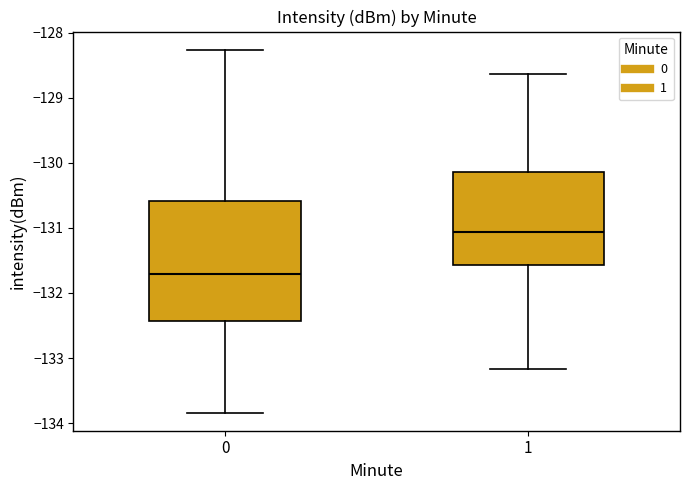

Where does the median line of the box at x = 1 sit on the y-axis? The values are not printed on the chart, so give them approximately, as read against the axis.

-131.1